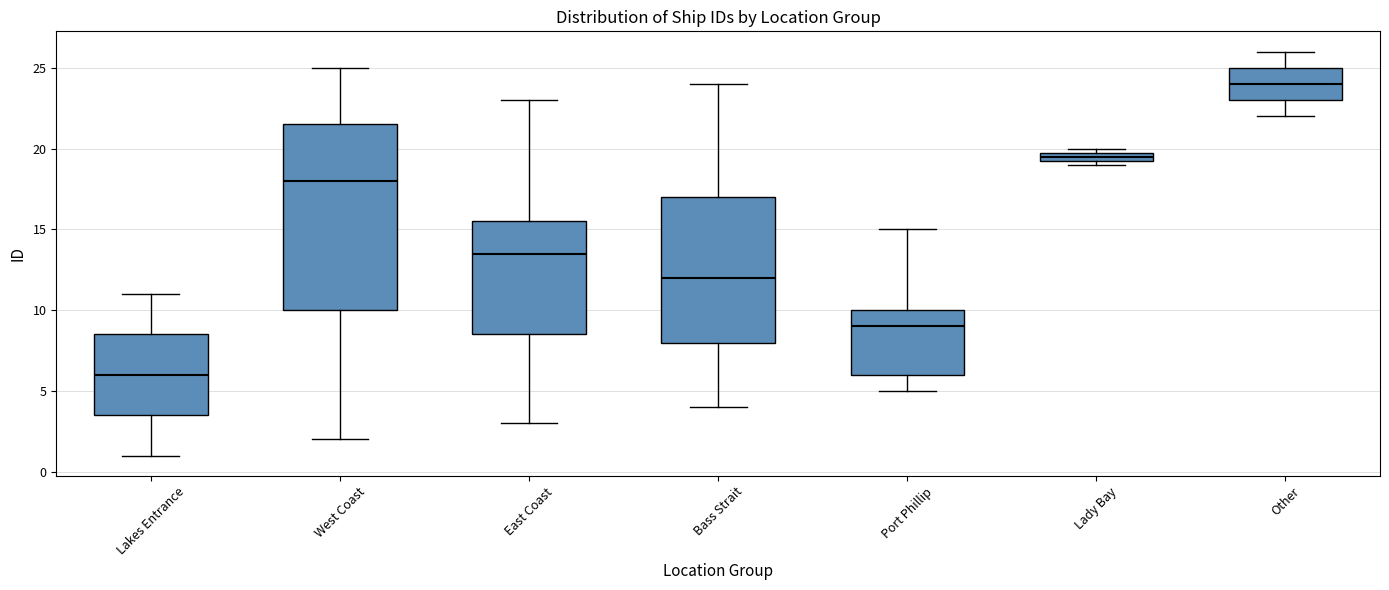

Comparing the boxes themselves (not the whiskers), which one is the tallest?

West Coast